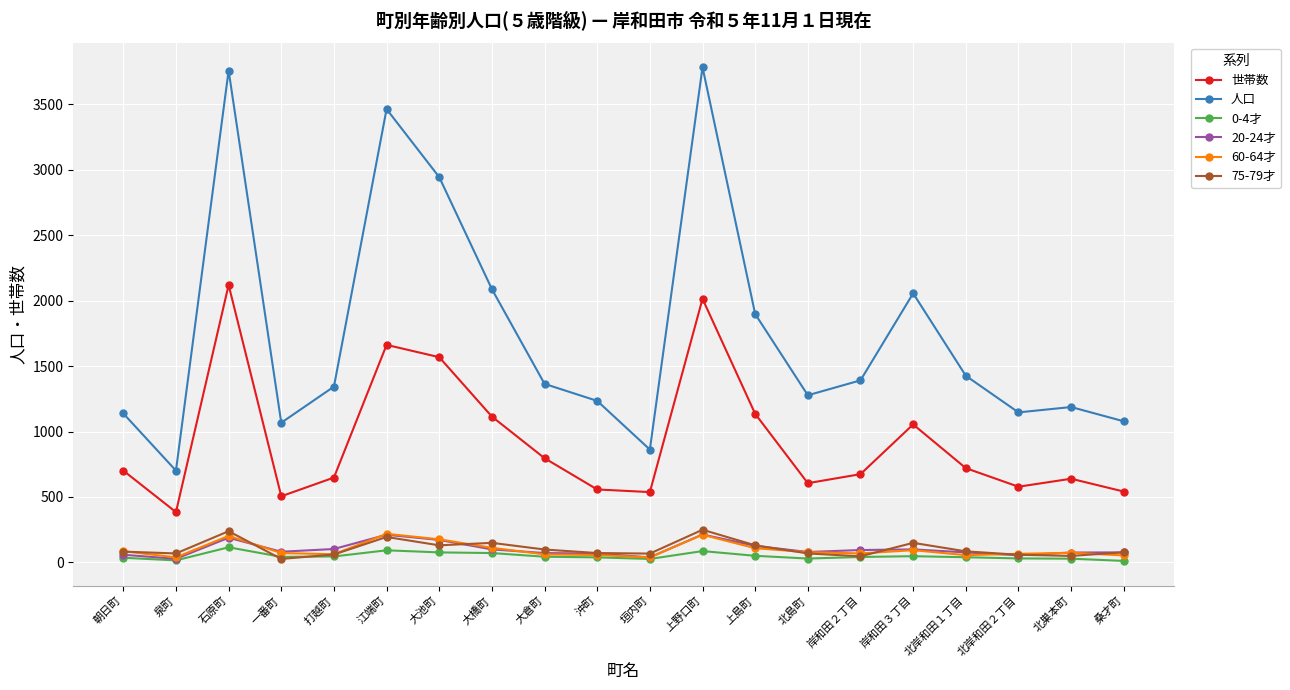

What is the value of the 75-79才 point at the 15th from the left?

46